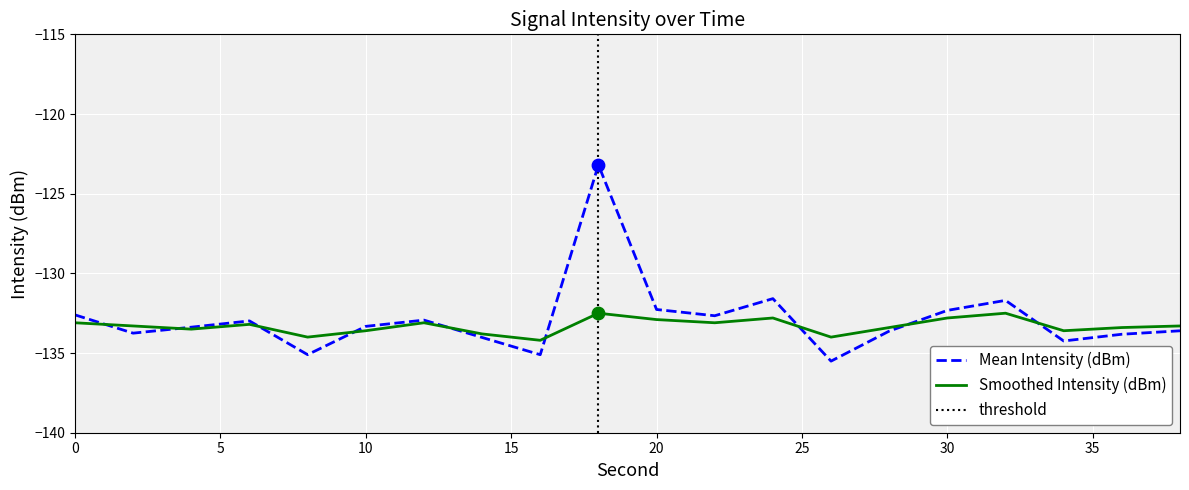

Which series has the largest total across all categories?

Mean Intensity (dBm)